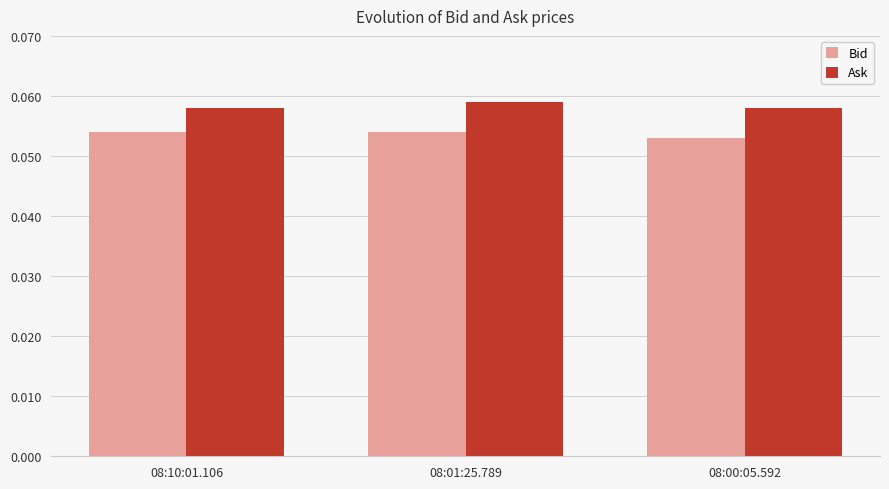

How many Bid values are between 0 and 1?

3